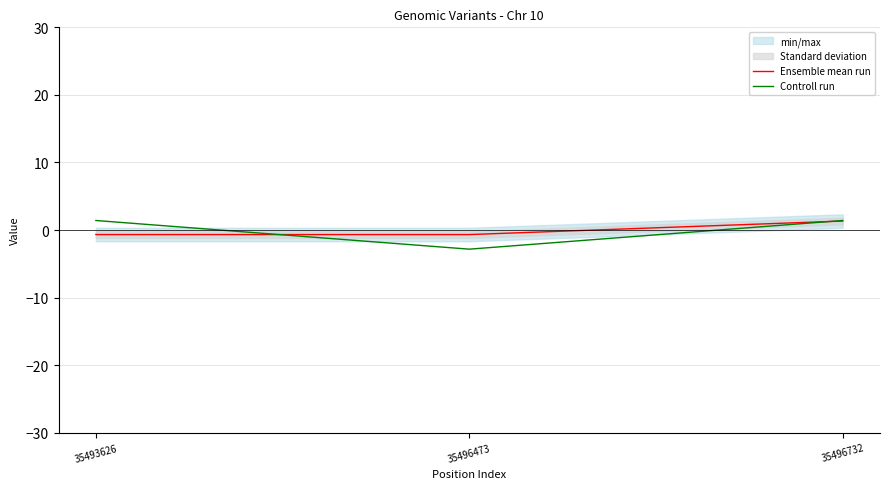

The value of Controll run at 35496473 is -2.8. True or false?

True